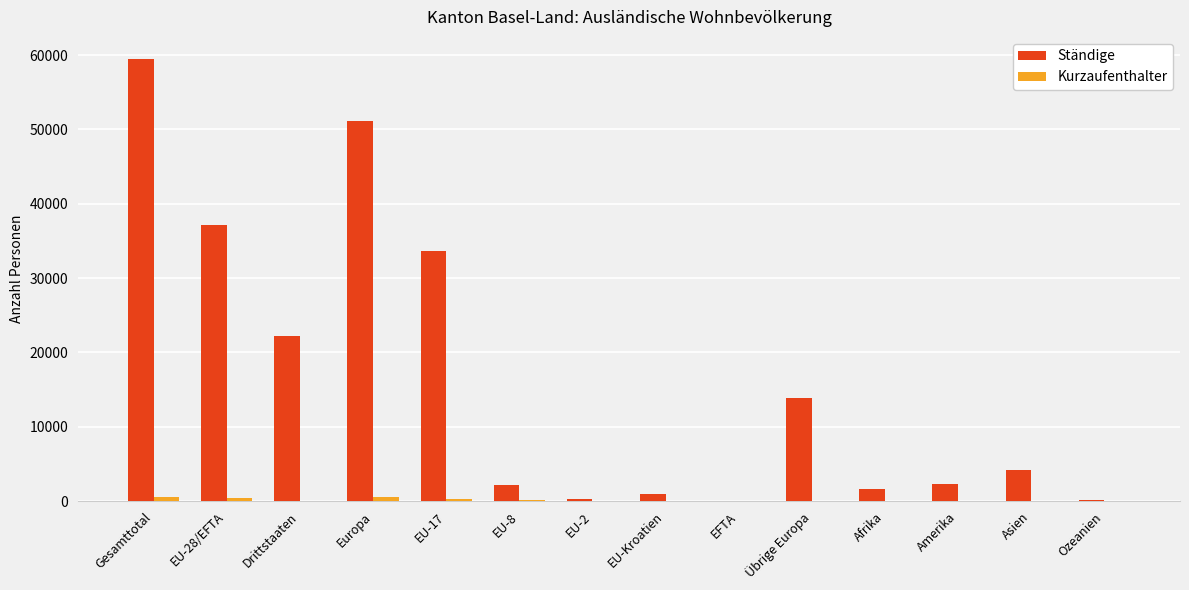

At which label does Ständige reach its peak?

Gesamttotal